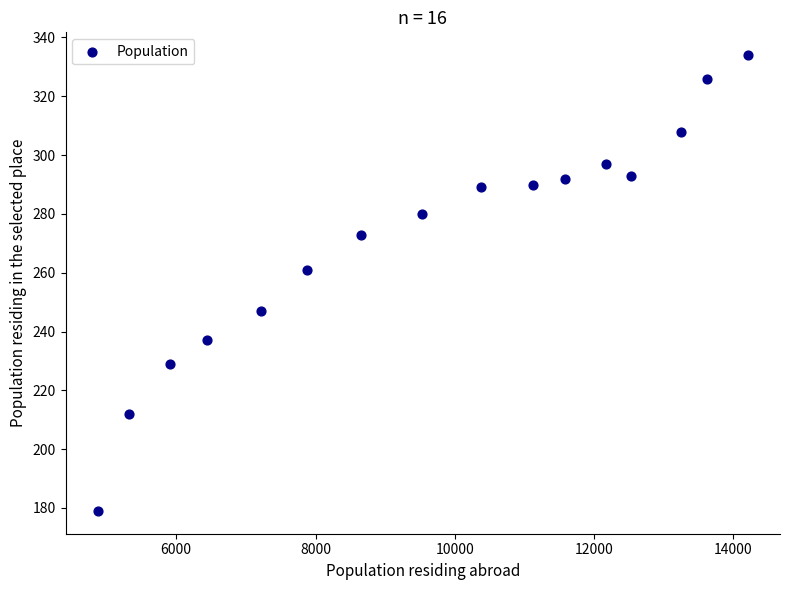

What is the range of X values (max minus min)?

9325